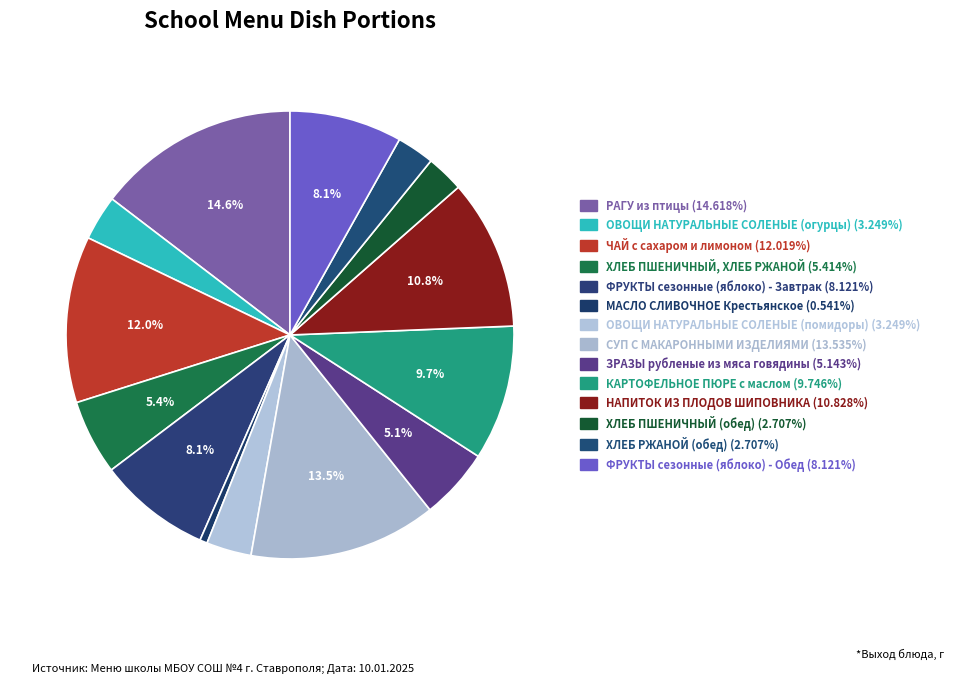

Which slice is the largest?

РАГУ из птицы